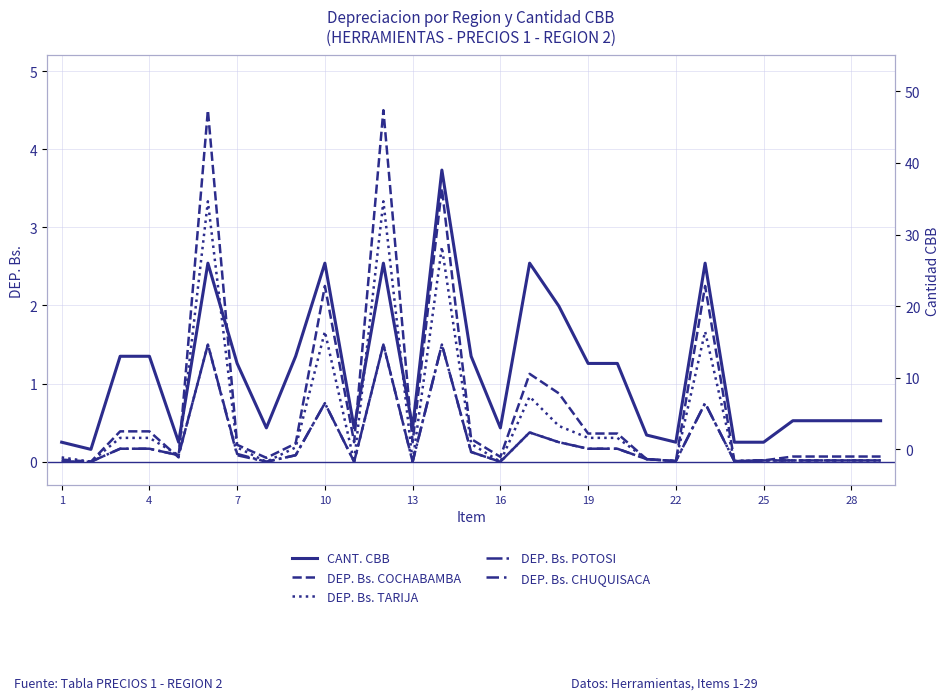

Does the chart display data point markers on the line(s)?

No